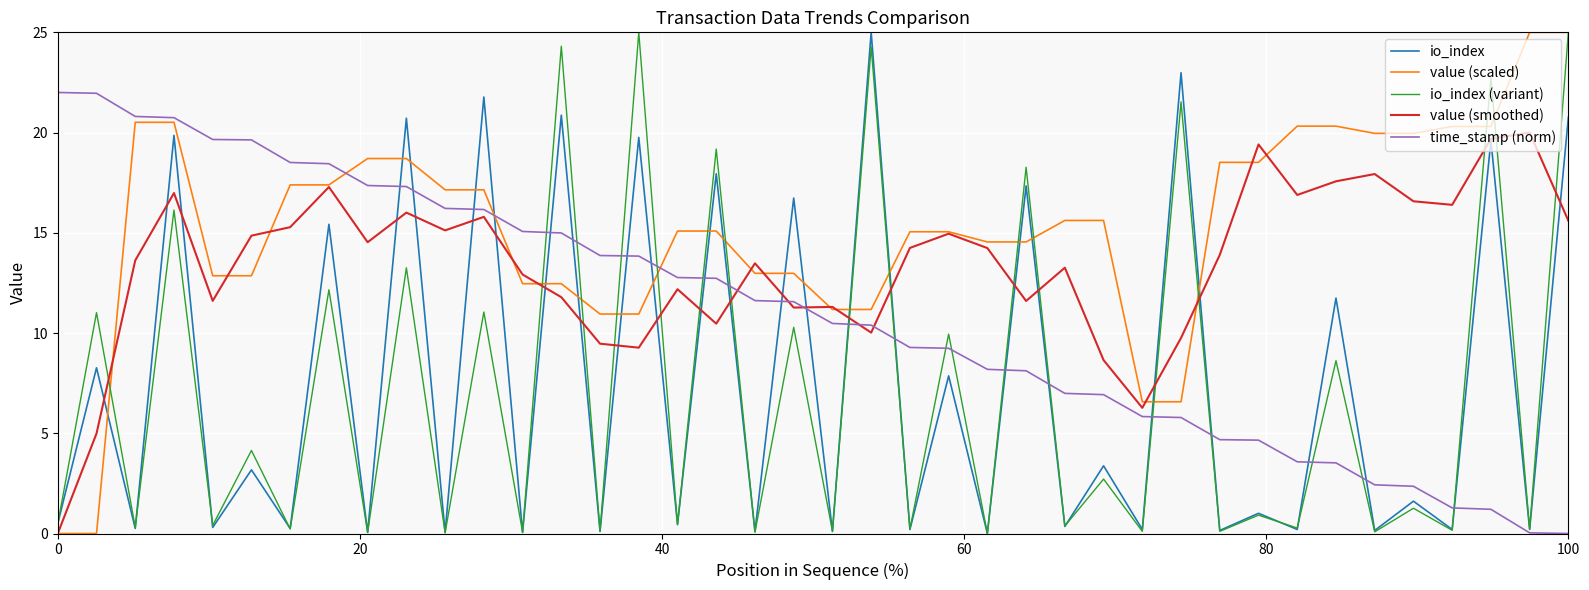

After their last crossing, which series has the higher values: io_index or value (scaled)?

value (scaled)